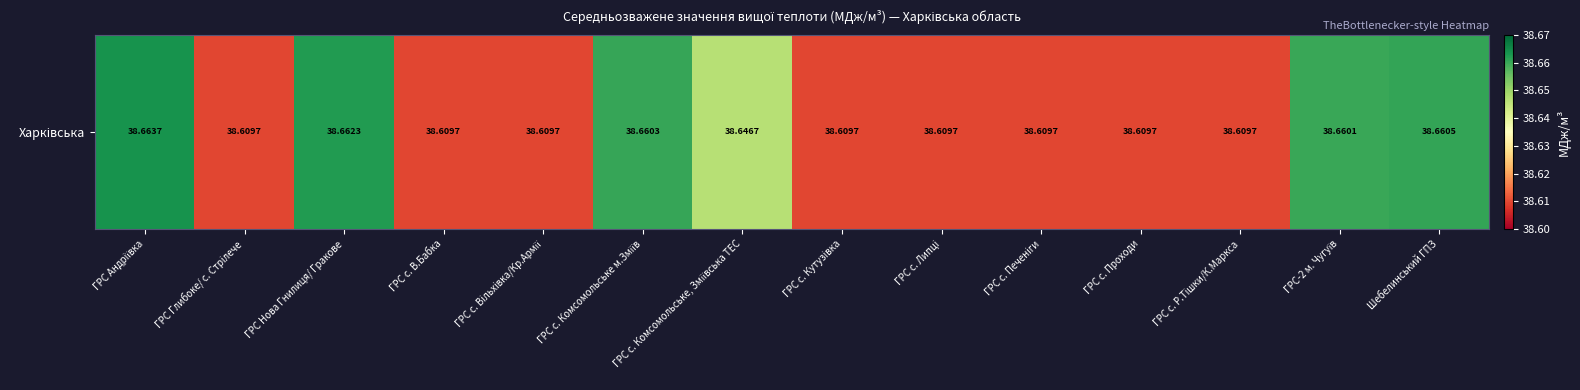

What is the minimum value shown in the chart?

38.6